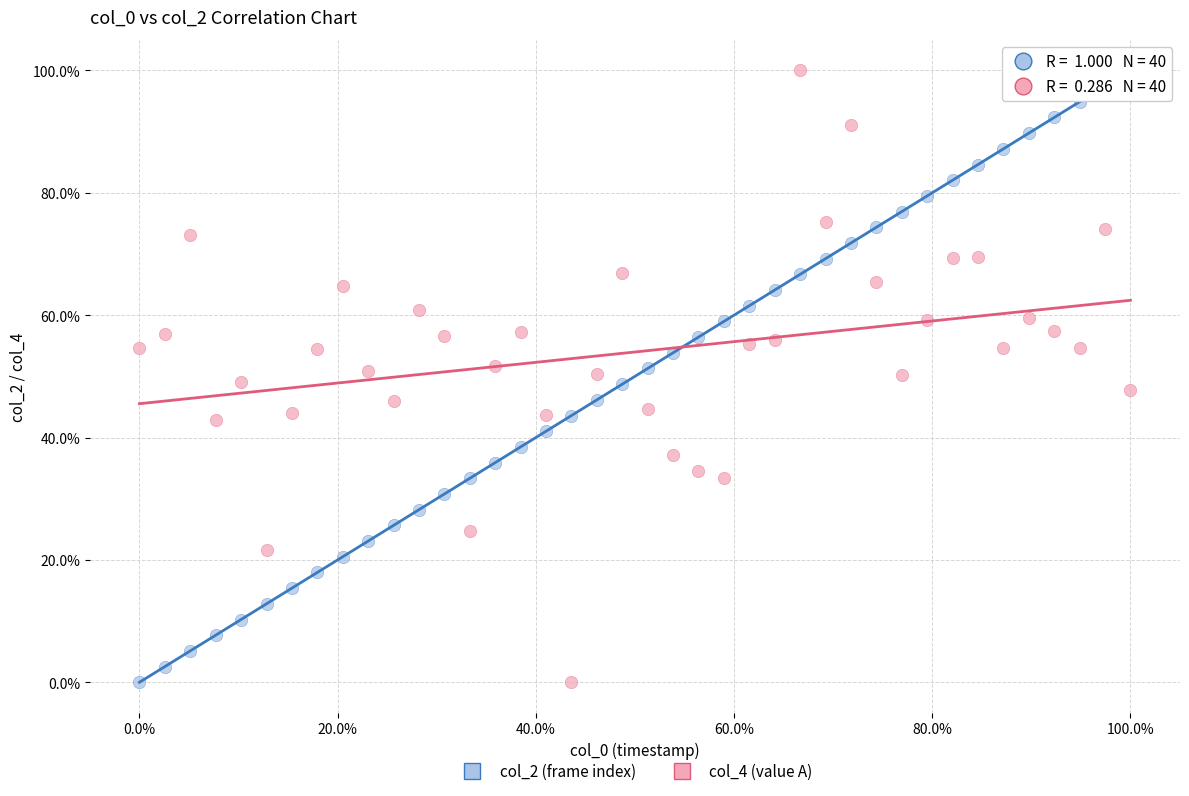

What are all the series names shown in the legend?

col_2 (frame index), col_4 (value A)